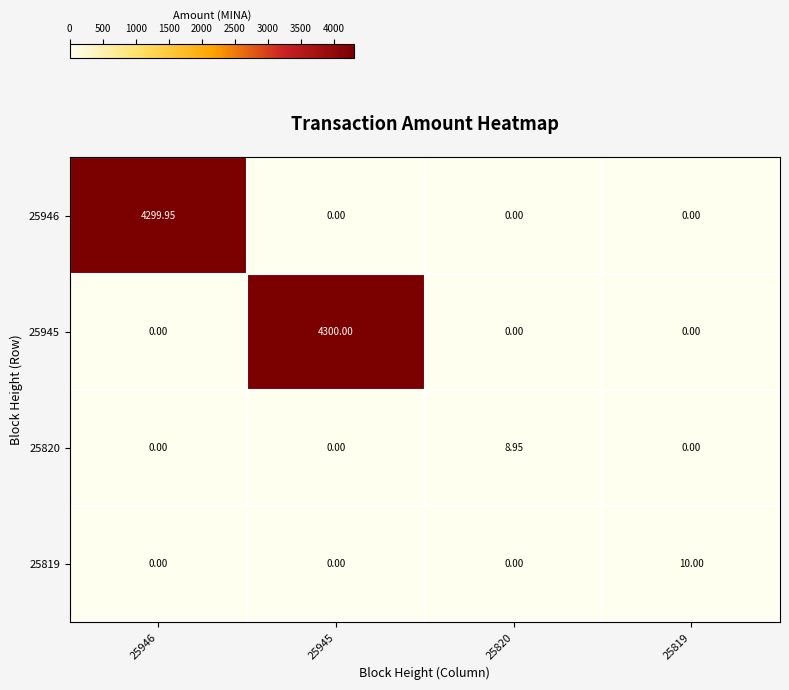

Is the value of 25945 at 25945 greater than the value of 25820 at 25946?

Yes